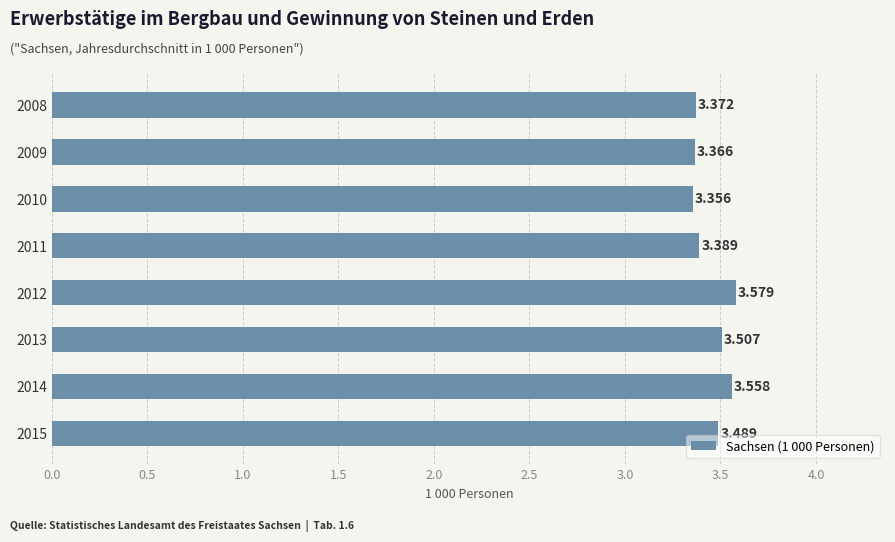

How many categories are shown in the chart?

8